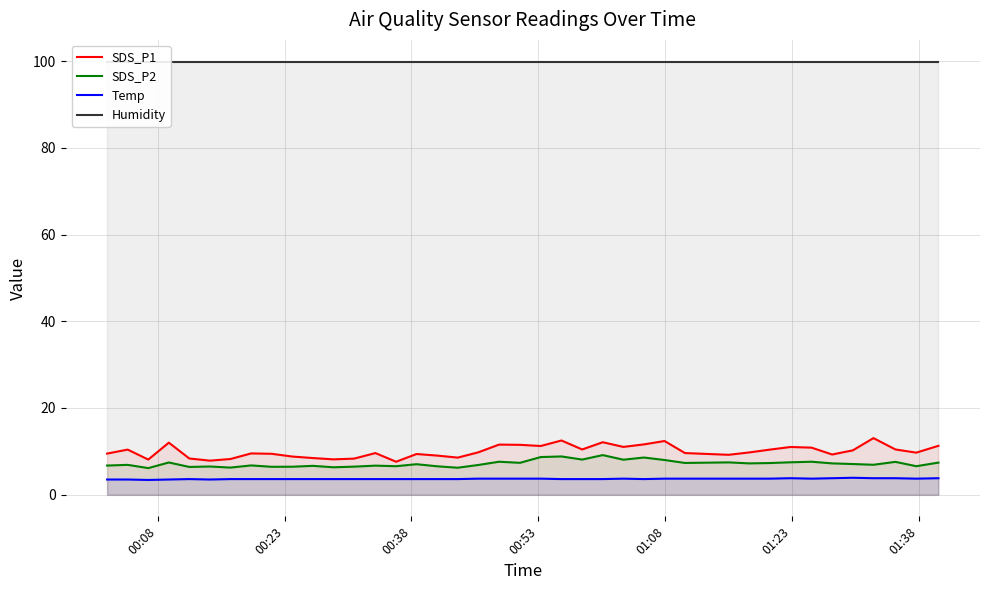

Reading left to right, transcribe all the data shown in this chart.

SDS_P1: 9.5	10.4	8.1	12.0	8.3	7.8	8.2	9.5	9.4	8.8	8.4	8.2	8.3	9.6	7.6	9.4	9.0	8.6	9.8	11.6	11.5	11.2	12.5	10.4	12.1	11.0	11.6	12.4	9.6	9.2	9.8	10.4	11.0	10.8	9.3	10.2	13.1	10.4	9.7	11.3
SDS_P2: 6.7	6.9	6.1	7.4	6.4	6.5	6.2	6.8	6.4	6.5	6.7	6.3	6.5	6.7	6.6	7.0	6.5	6.2	6.8	7.6	7.3	8.7	8.8	8.1	9.1	8.1	8.6	8.0	7.3	7.5	7.2	7.3	7.5	7.6	7.2	7.1	6.9	7.6	6.6	7.4
Temp: 3.5	3.5	3.4	3.5	3.6	3.5	3.6	3.6	3.6	3.6	3.6	3.6	3.6	3.6	3.6	3.6	3.6	3.6	3.7	3.7	3.7	3.7	3.6	3.6	3.6	3.7	3.6	3.7	3.7	3.7	3.7	3.7	3.8	3.7	3.8	3.9	3.8	3.8	3.7	3.8
Humidity: 99.9	99.9	99.9	99.9	99.9	99.9	99.9	99.9	99.9	99.9	99.9	99.9	99.9	99.9	99.9	99.9	99.9	99.9	99.9	99.9	99.9	99.9	99.9	99.9	99.9	99.9	99.9	99.9	99.9	99.9	99.9	99.9	99.9	99.9	99.9	99.9	99.9	99.9	99.9	99.9